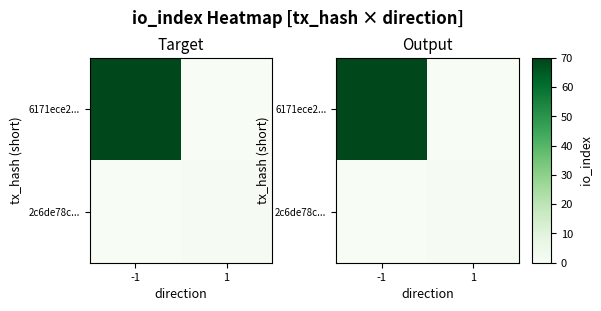

What is the average value of the 6171ece2... series?

34